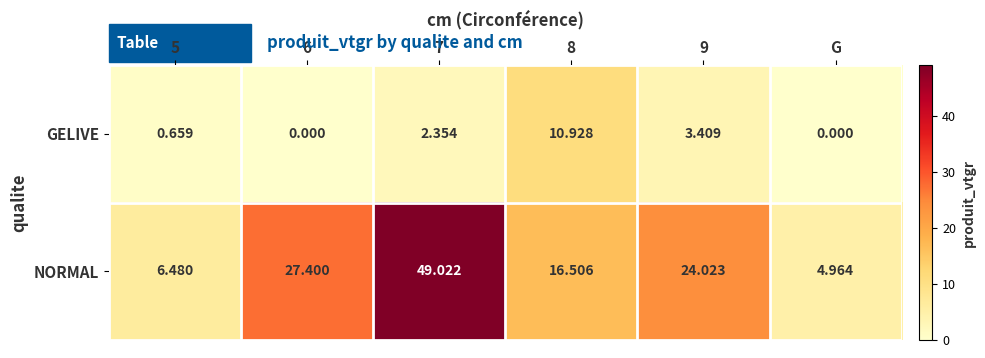

Which series has the largest range (max minus min)?

NORMAL